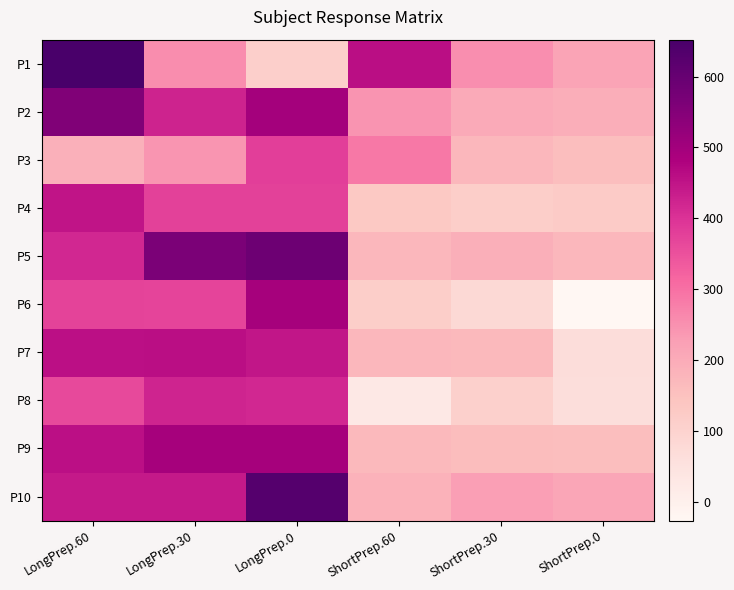

Between ShortPrep.0 and ShortPrep.30, which is larger?

ShortPrep.30